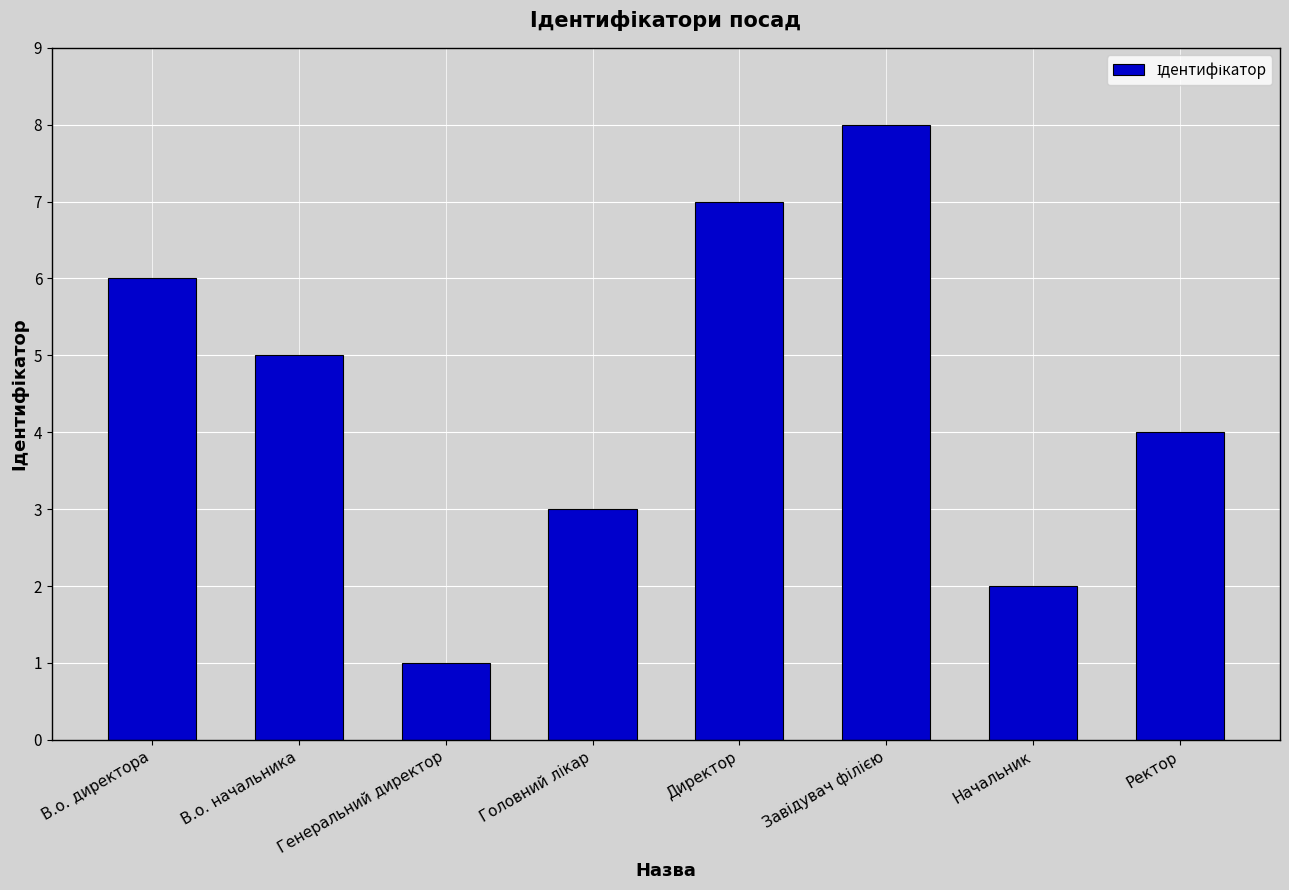

What is the value of the 3rd bar from the left?

1